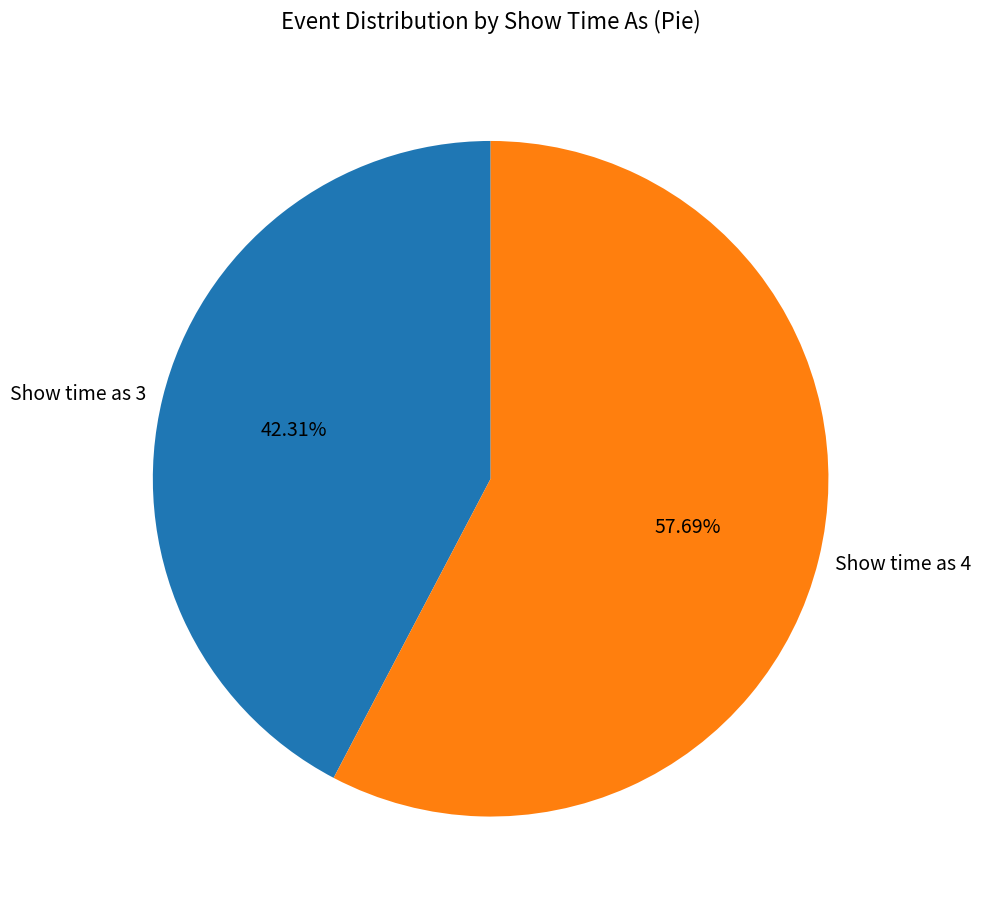

To the nearest percent, what is the difference between the largest and smallest slice percentages?

15%